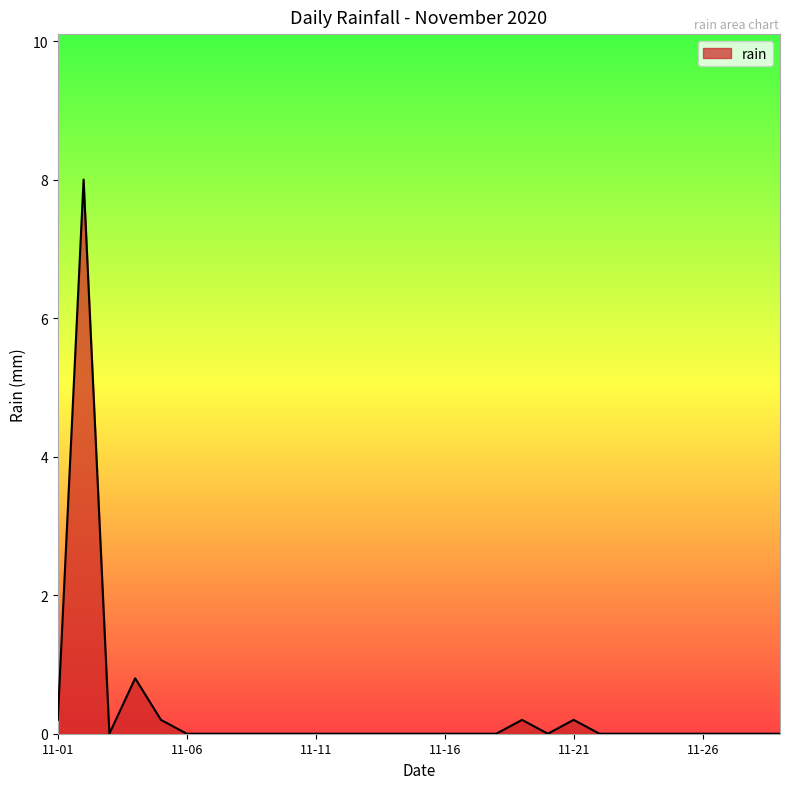

What is the difference between the maximum and minimum values?

8.0